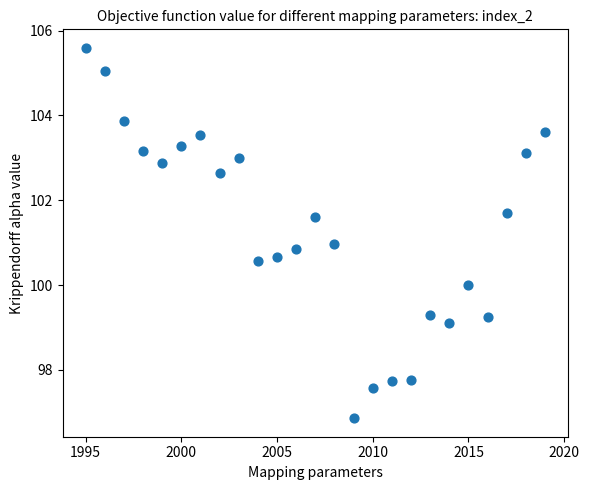

What is the range of X values (max minus min)?

24.0